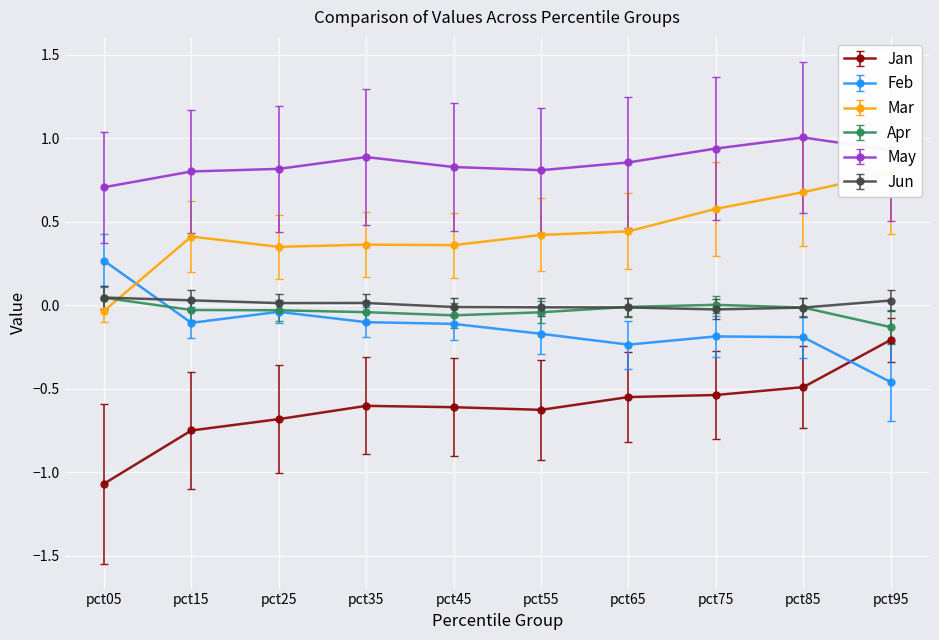

Where is Feb nearest to the value 0?

pct25